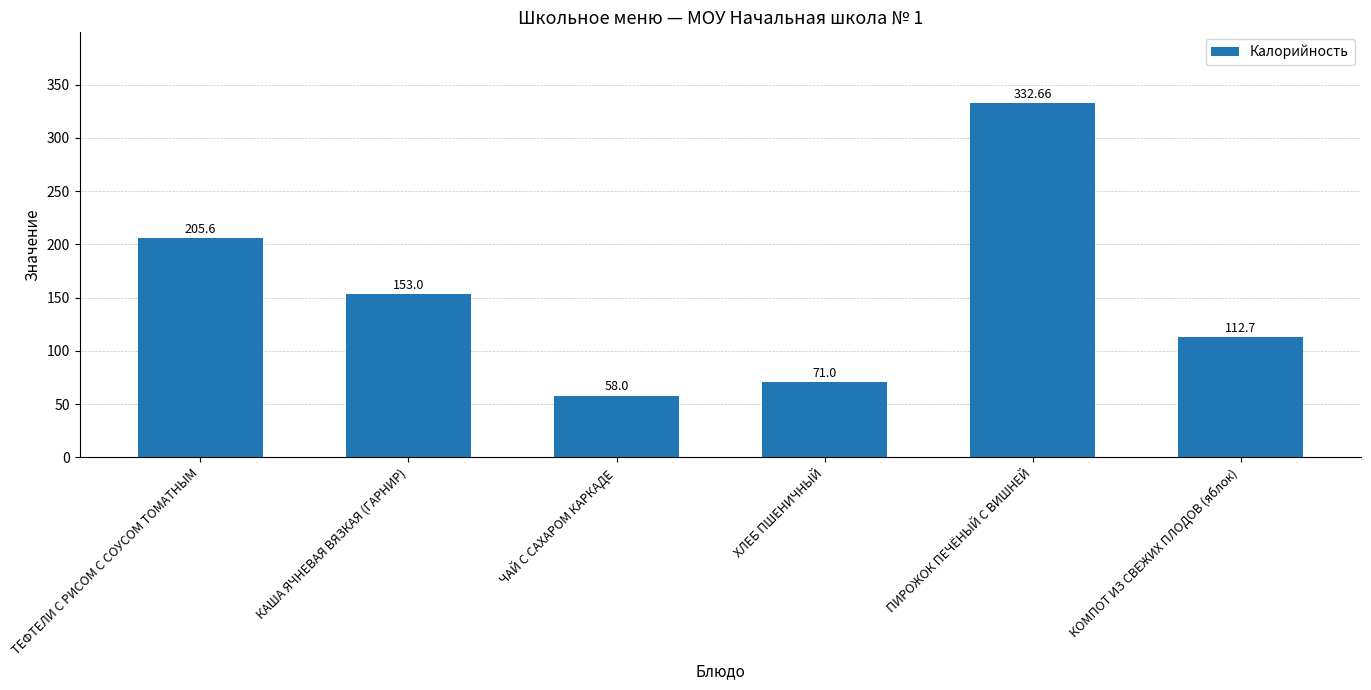

Rank the categories by value from highest to lowest.

ПИРОЖОК ПЕЧЁНЫЙ С ВИШНЕЙ, ТЕФТЕЛИ С РИСОМ С СОУСОМ ТОМАТНЫМ, КАША ЯЧНЕВАЯ ВЯЗКАЯ (ГАРНИР), КОМПОТ ИЗ СВЕЖИХ ПЛОДОВ (яблок), ХЛЕБ ПШЕНИЧНЫЙ, ЧАЙ С САХАРОМ КАРКАДЕ